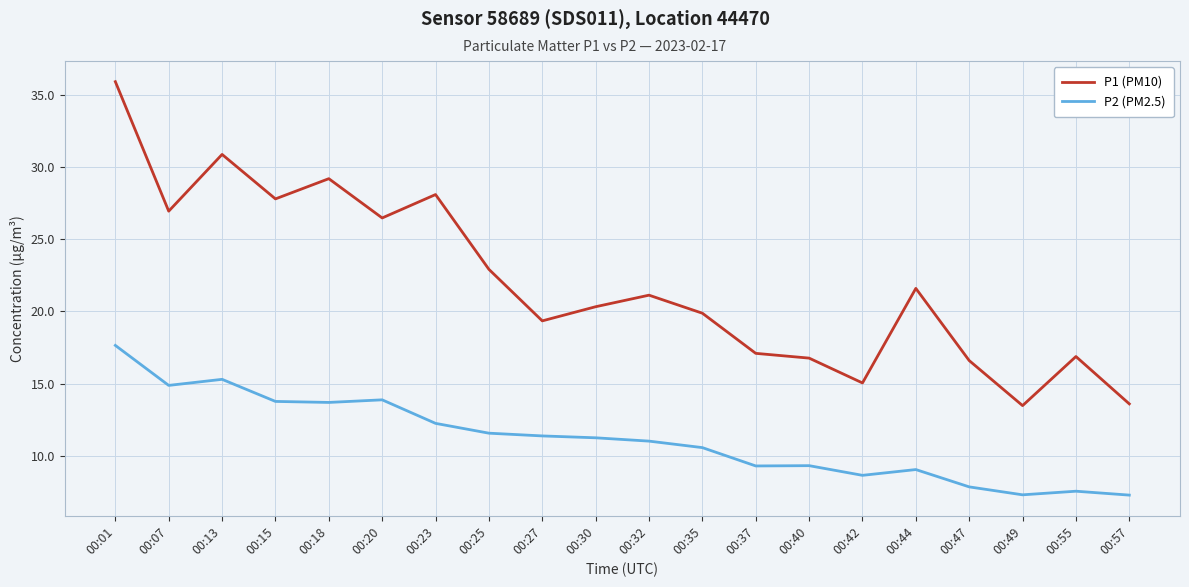

Where is the first local maximum for P1 (PM10)?

00:13